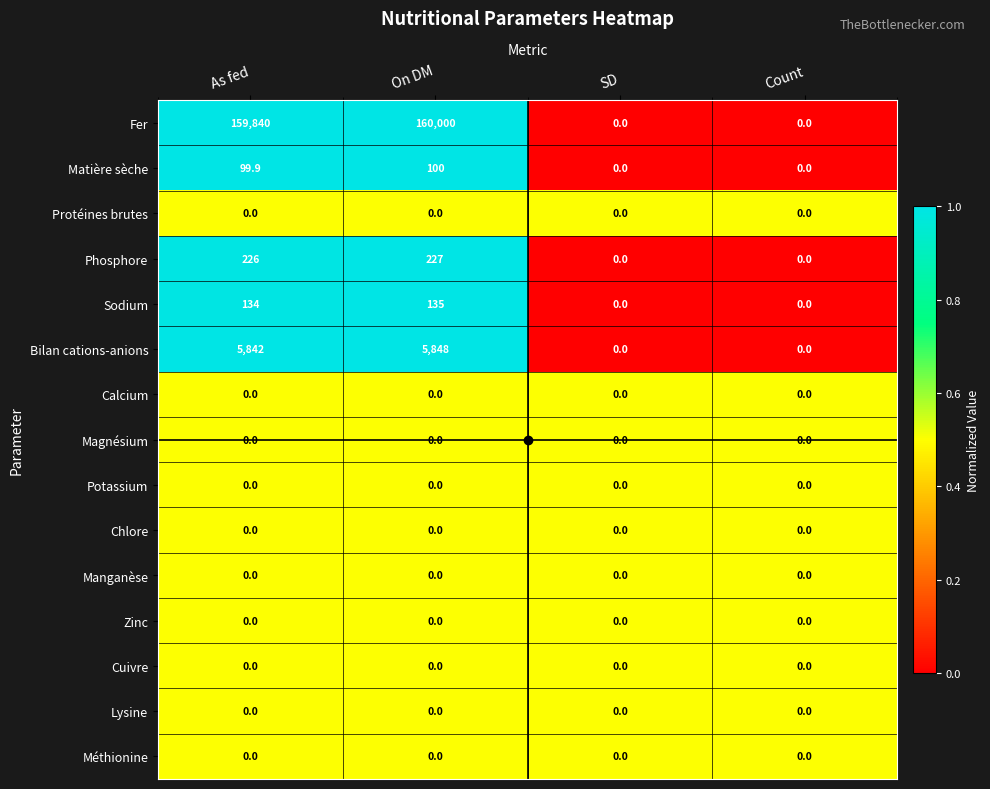

The Phosphore series shows 0.0 at SD. True or false?

True